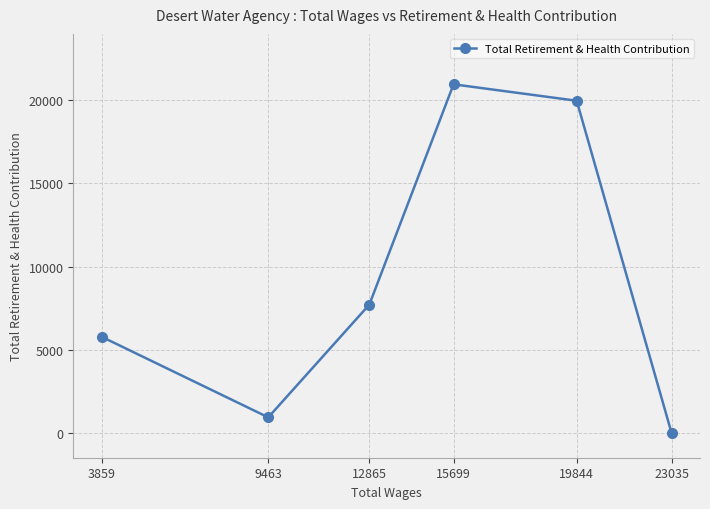

What is the change in value from 3859 to 23035?

-5773